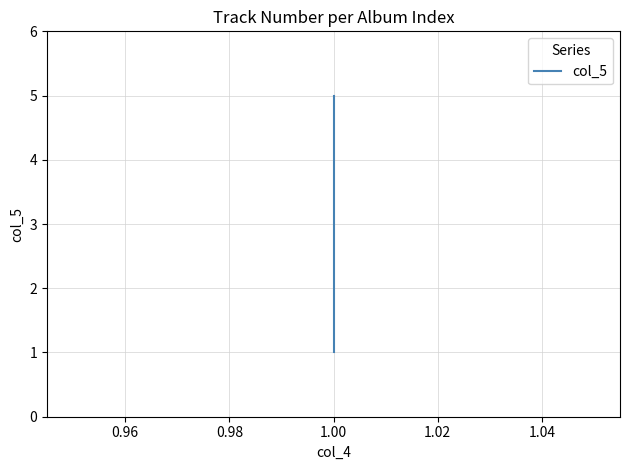

Which has a higher value, 1.00 or 1.00?

1.00